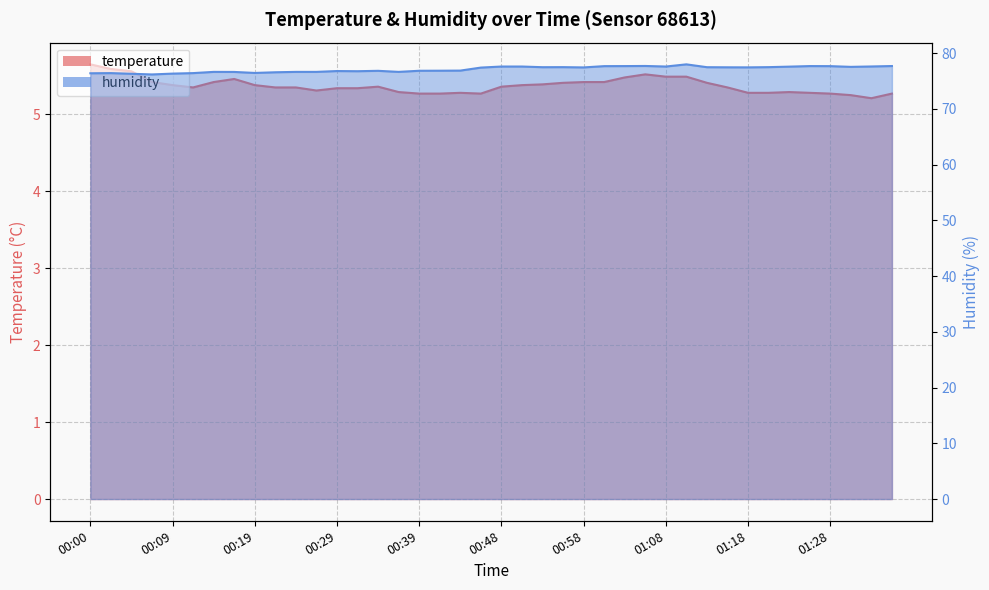

Is it true that temperature equals 8.9 at 00:48?

False